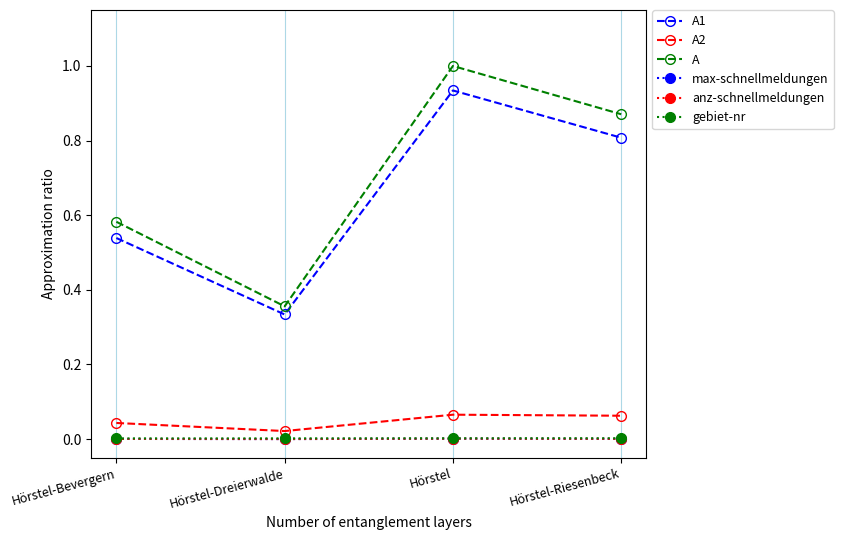

Does the chart have visible grid lines?

No